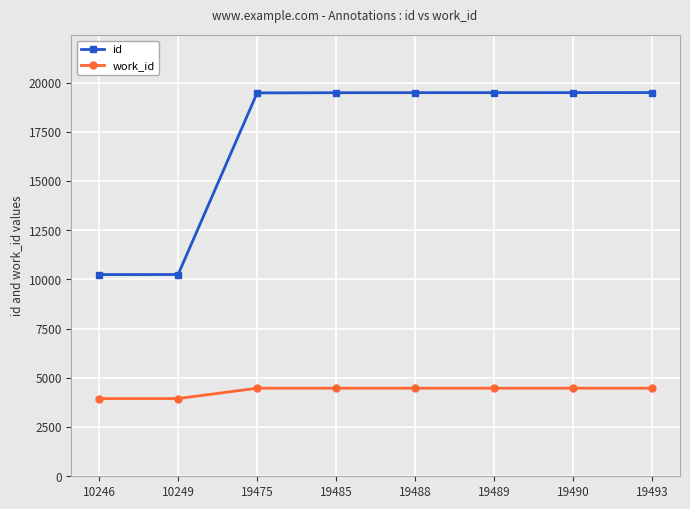

Is it true that id equals 3544 at 10249?

False